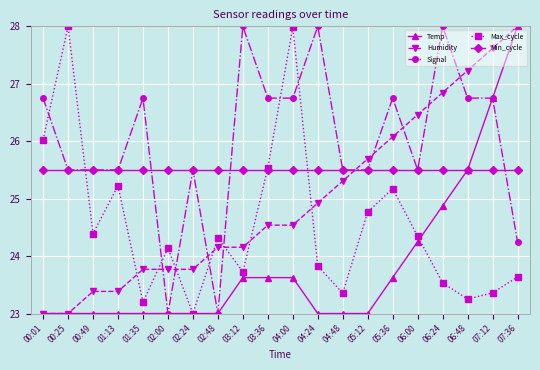

What is the maximum value for Signal?

28.0